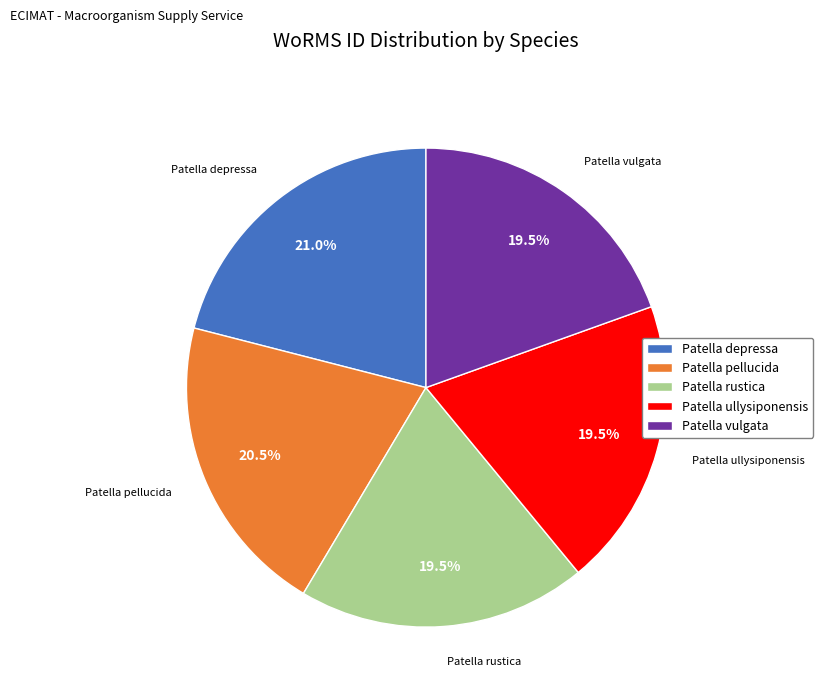

Which slice is the largest?

Patella depressa